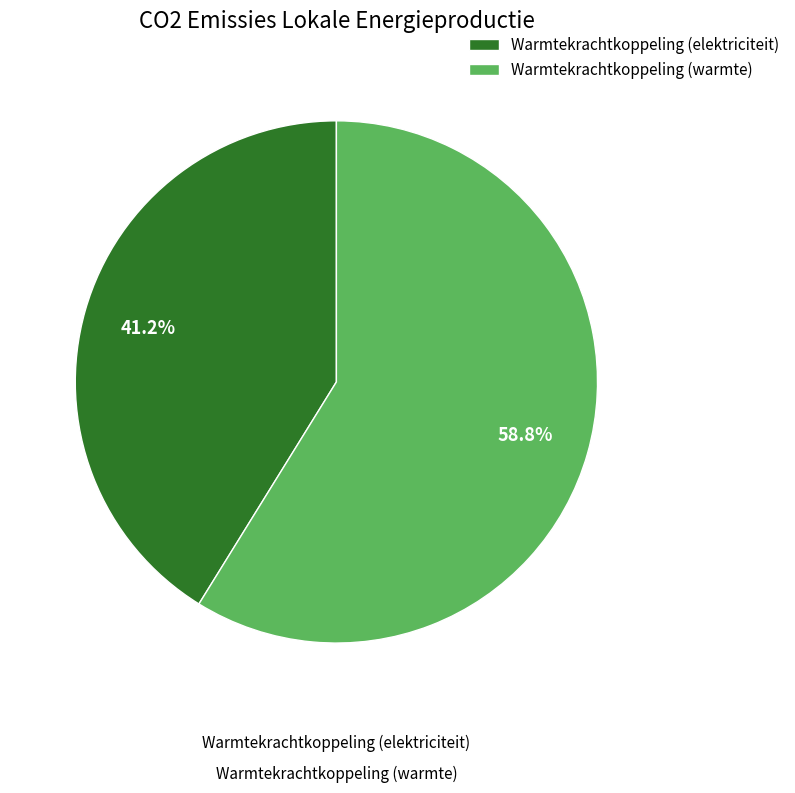

Between Warmtekrachtkoppeling (warmte) and Warmtekrachtkoppeling (elektriciteit), which is larger?

Warmtekrachtkoppeling (warmte)